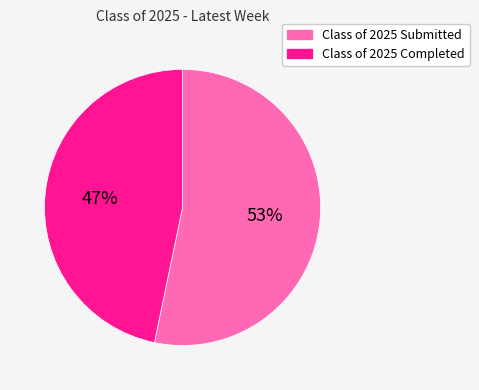

Rank the categories by value from highest to lowest.

Class of 2025 Submitted, Class of 2025 Completed